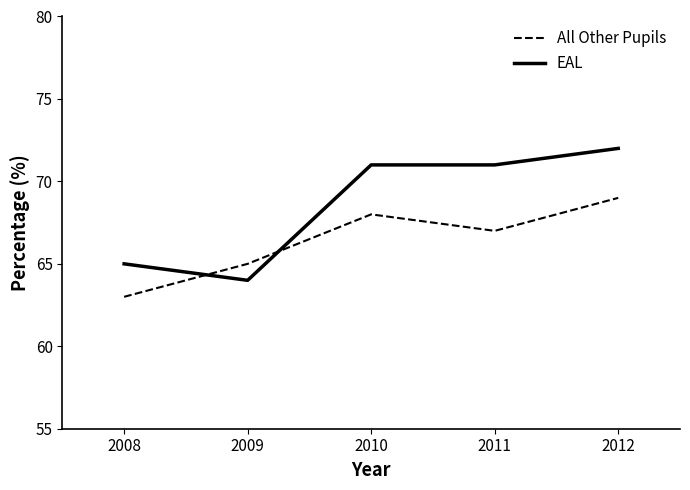

What is the approximate value of EAL at 2012?

72